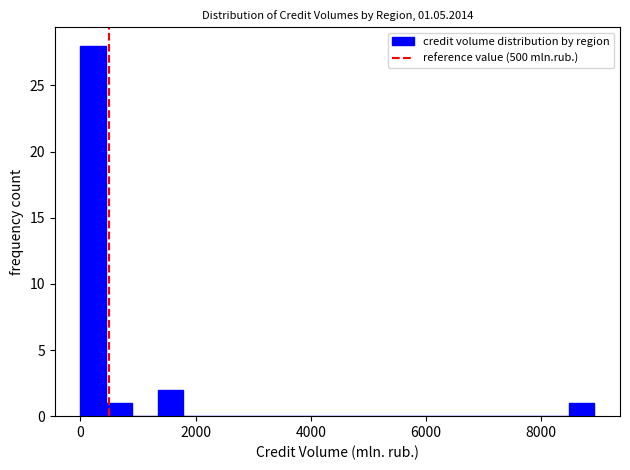

Read against the x-axis, roughly where is the centre of the tallest bar?

200